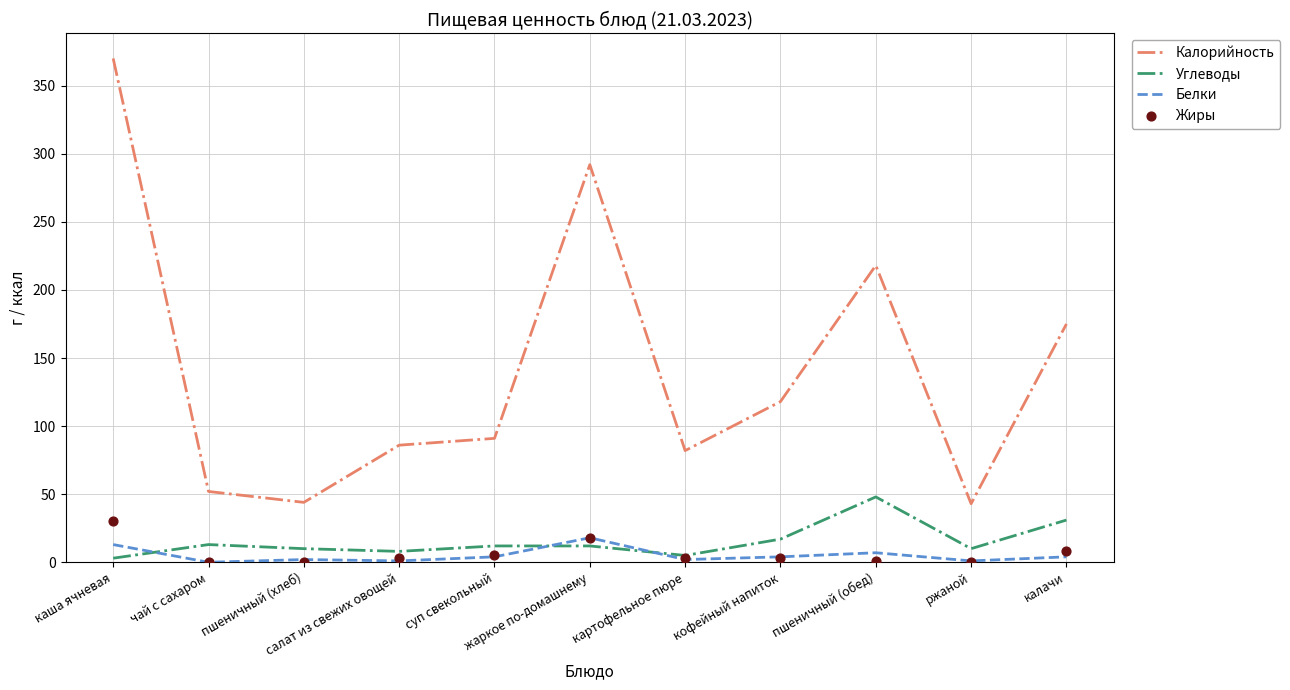

At how many categories does at least one series exceed 20?

11